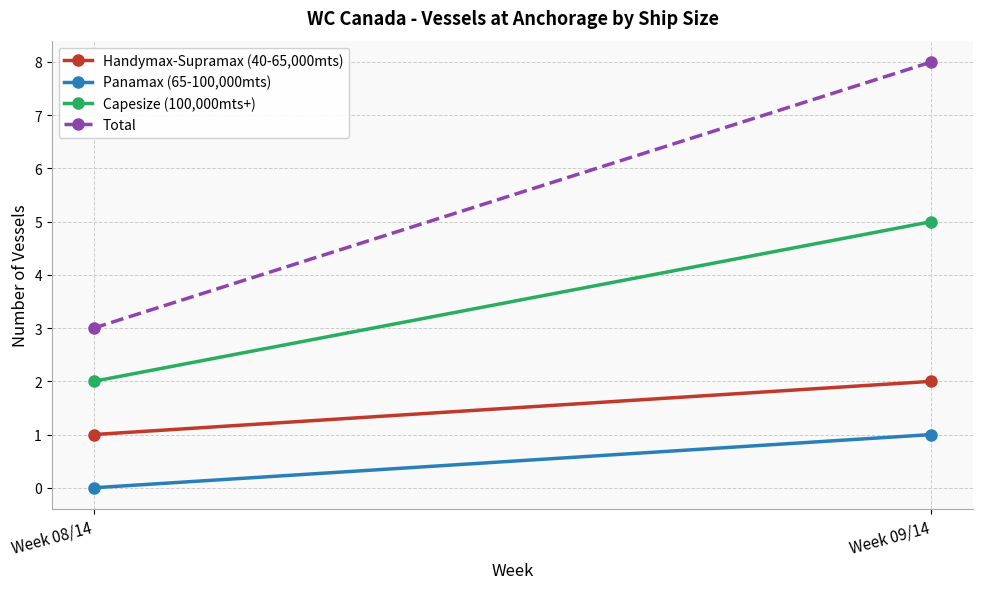

What is the difference between the Total values at Week 09/14 and Week 08/14?

5